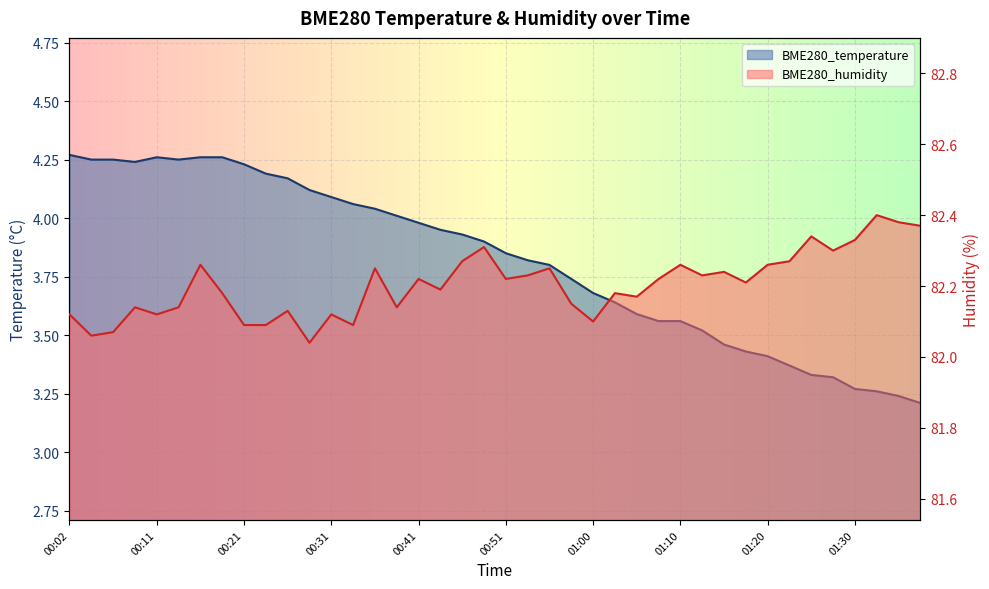

Which series has the largest range (max minus min)?

BME280_temperature